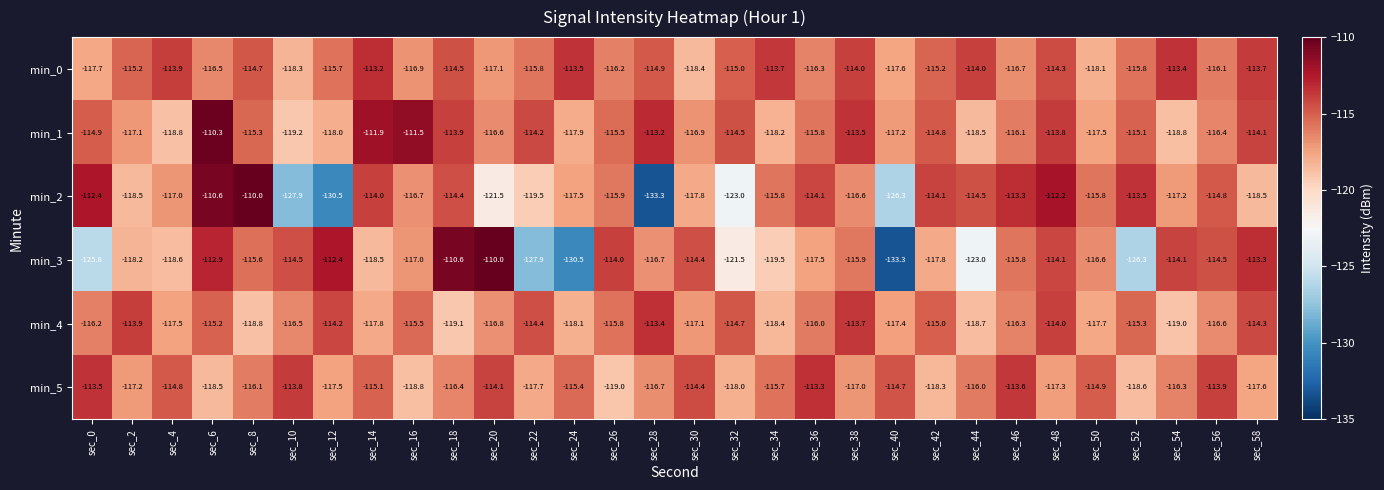

What is the difference between the min_4 values at sec_40 and sec_34?

1.0